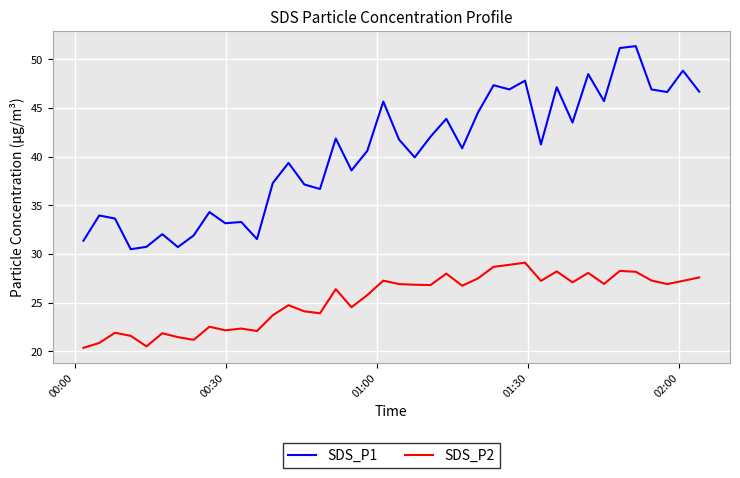

True or false: SDS_P2 and SDS_P1 cross at least once.

False